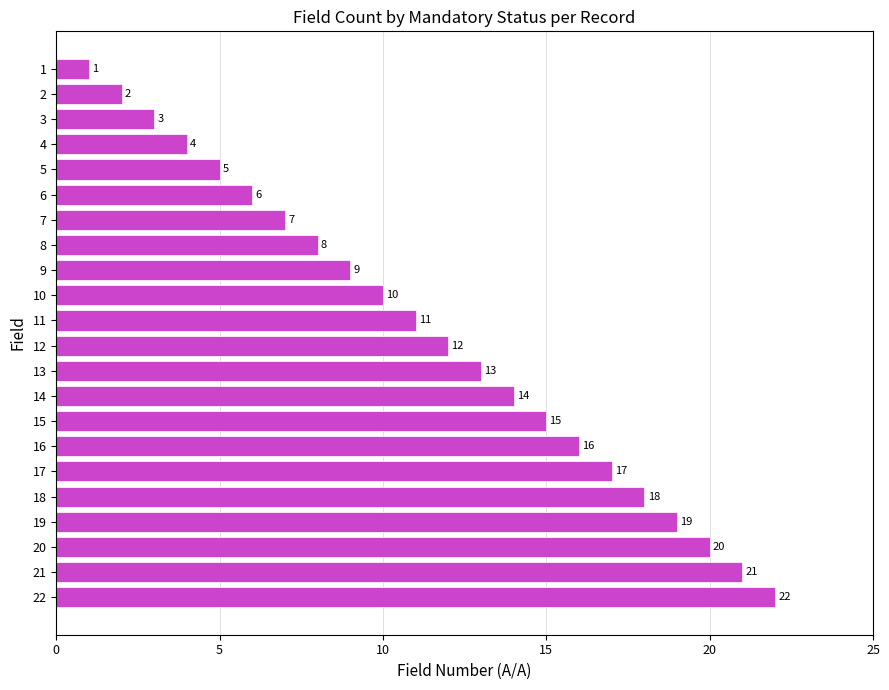

Between 6 and 15, which is larger?

15